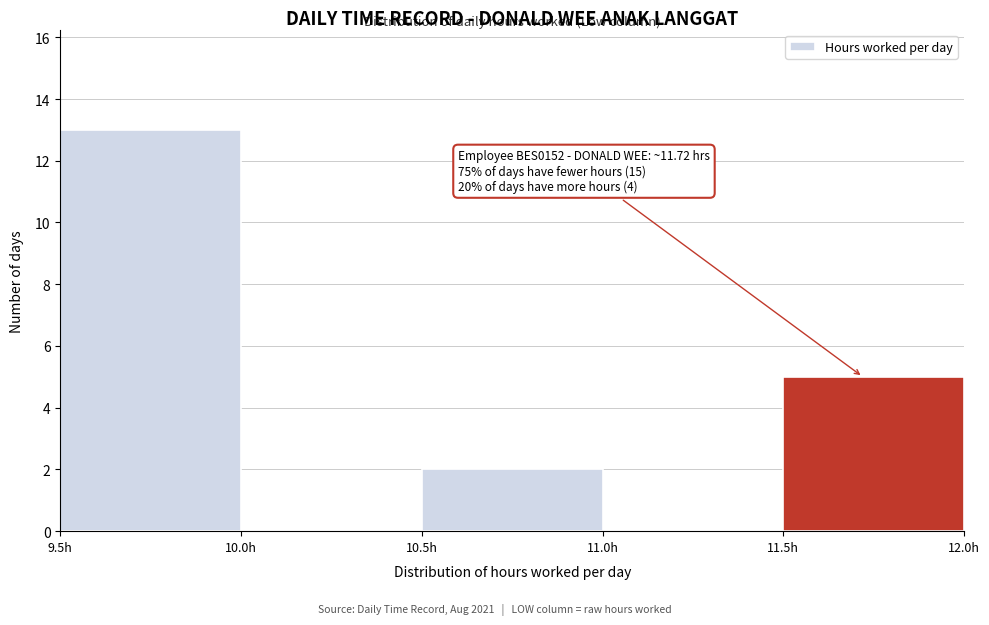

Which range on the x-axis has the tallest bar?

9.5 to 10.0